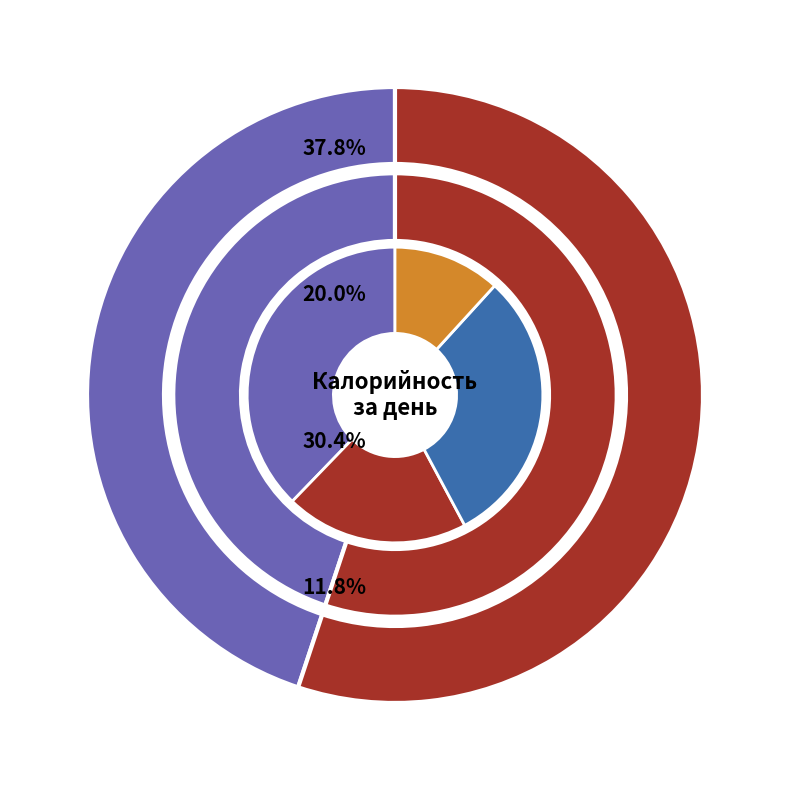

Approximately how many times larger is the value at Обед compared to Завтрак?

1.2